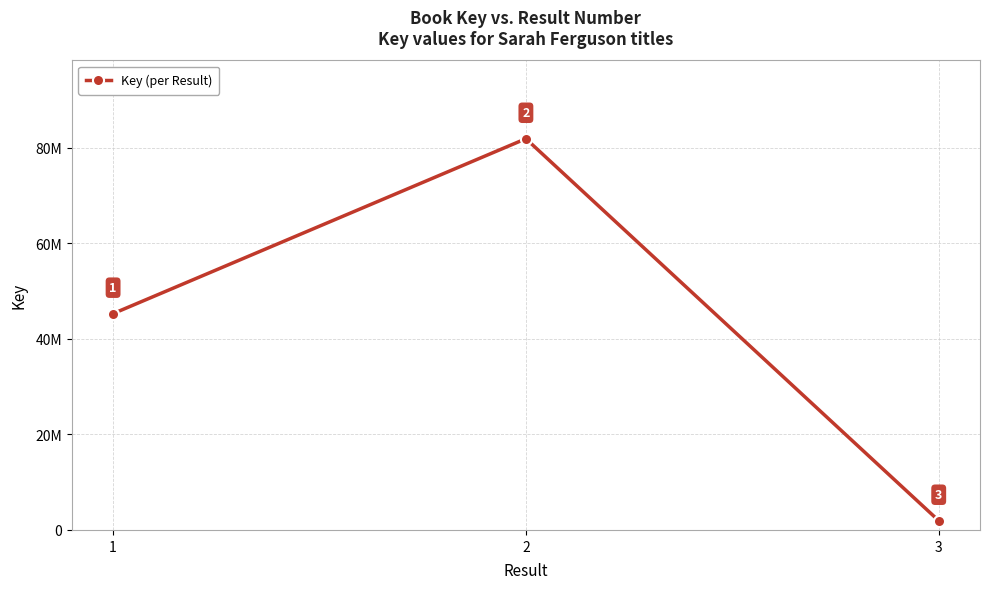

Is this an area chart (filled region under the line)?

No